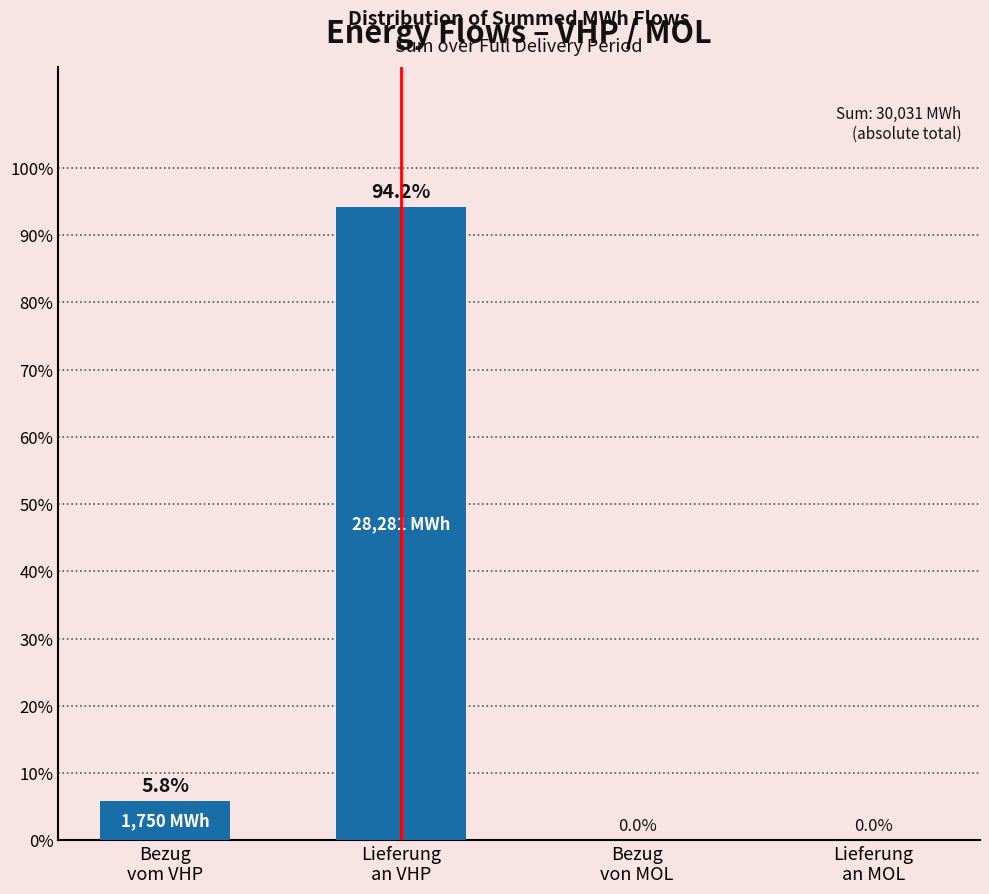

What is the greatest value displayed?

94.2